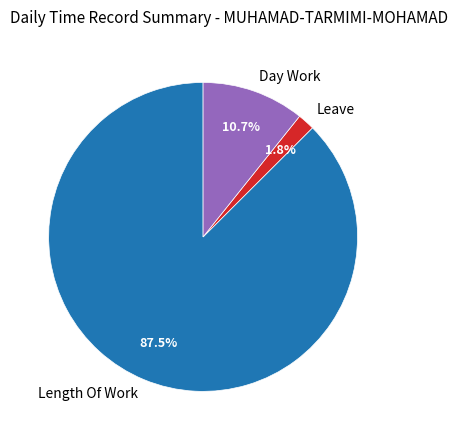

Which has a higher value, Length Of Work or Leave?

Length Of Work